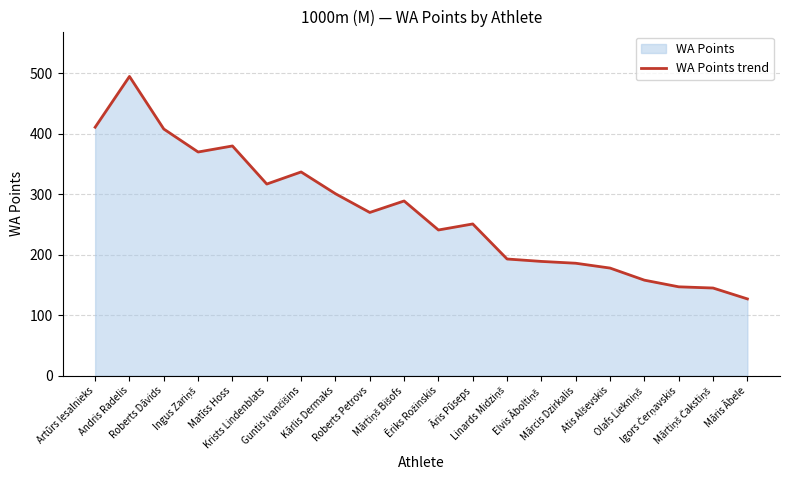

Rank the categories by value from lowest to highest.

Māris Ābele, Mārtiņš Čakstiņš, Igors Čerņavskis, Olafs Liekniņš, Atis Alševskis, Mārcis Dzirkalis, Elvis Āboltiņš, Linards Midziņš, Ēriks Rožinskis, Āris Pūseps, Roberts Petrovs, Mārtiņš Bišofs, Kārlis Dermaks, Krists Lindenblats, Guntis Ivančišins, Ingus Zariņš, Matīss Hoss, Roberts Dāvids, Artūrs Iesalnieks, Andris Radelis